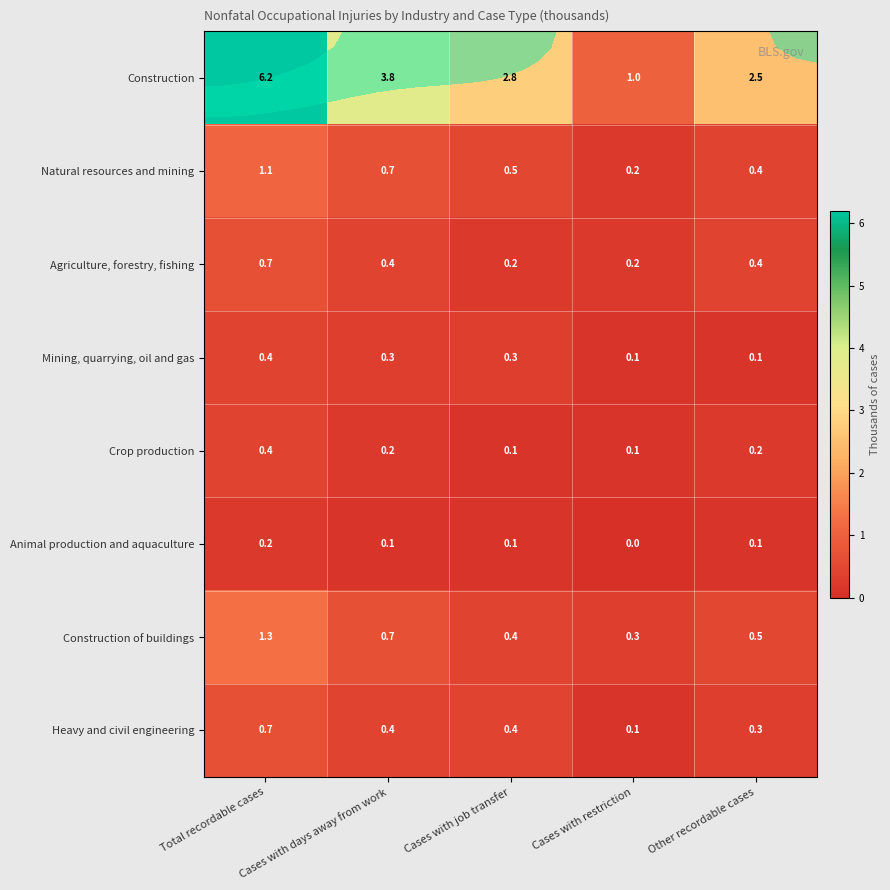

At which category does the chart reach its minimum across all series?

Cases with restriction